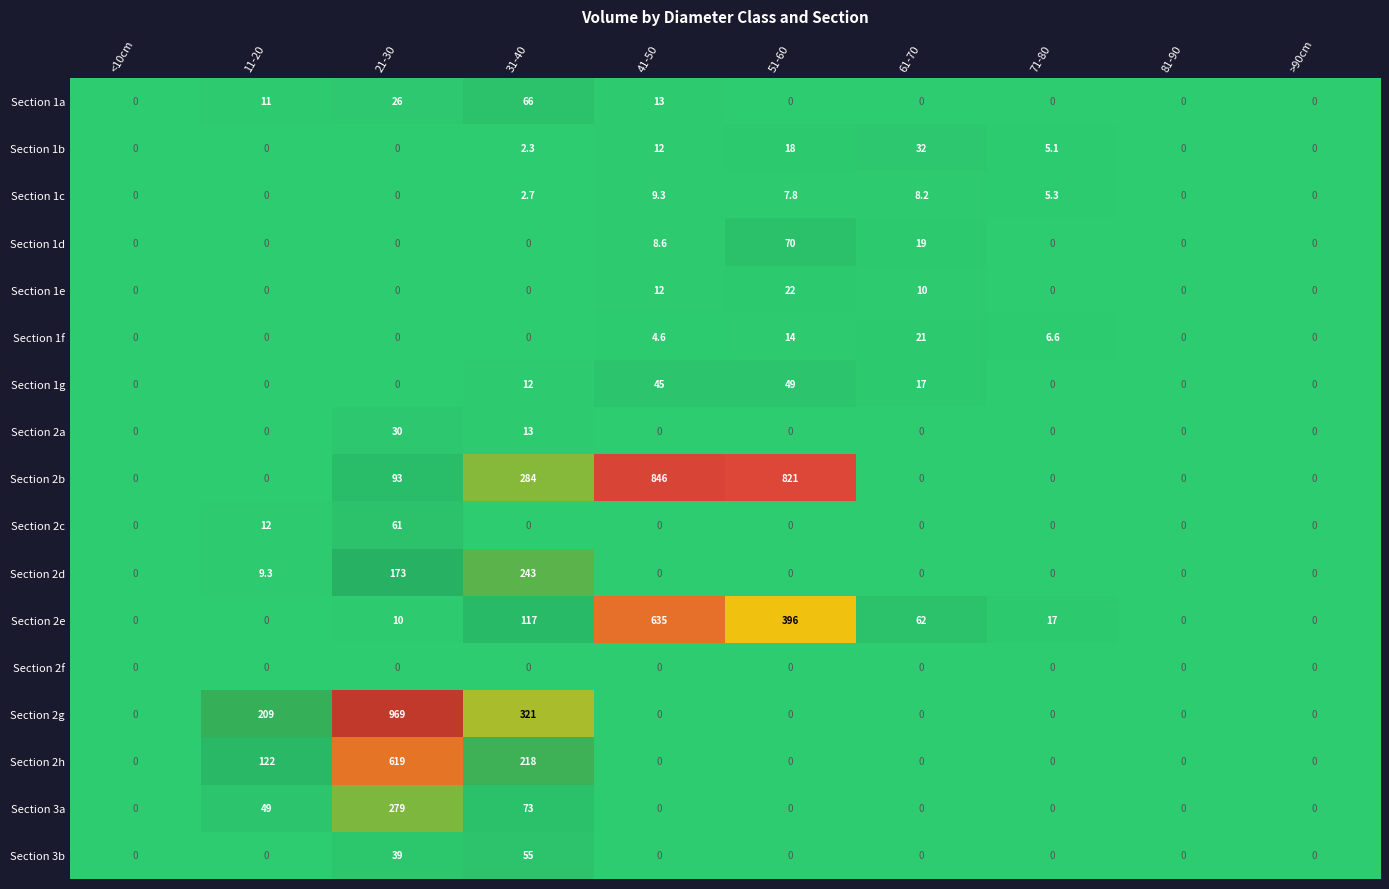

At how many categories does at least one series exceed 16?

7